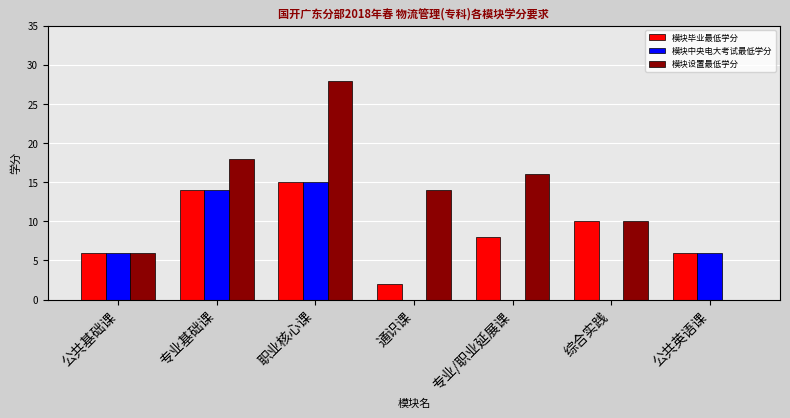

At which category is the sum across all series the highest?

职业核心课